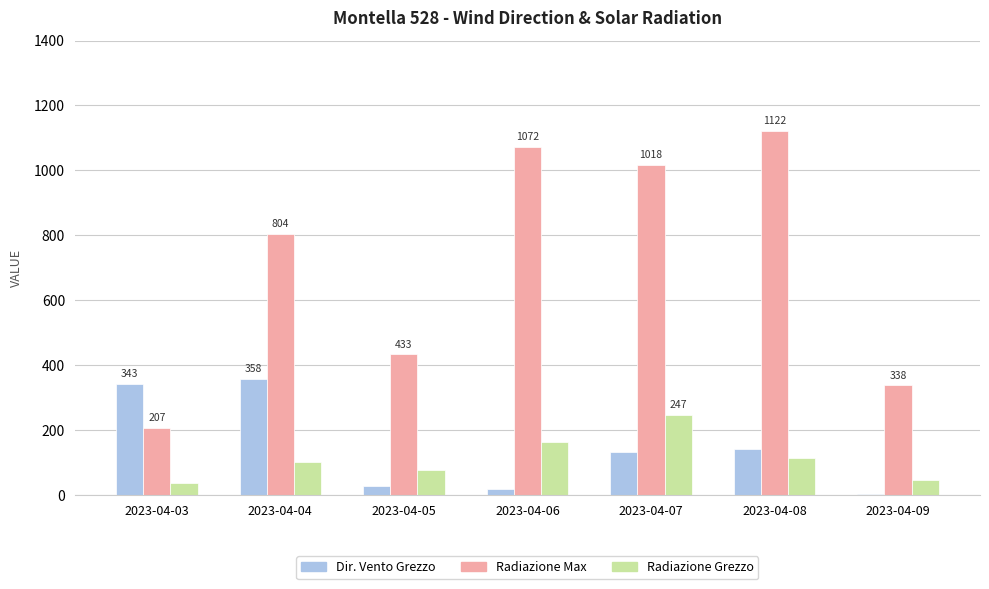

What is the sum of the Radiazione Grezzo values at 2023-04-04 and 2023-04-03?

139.3